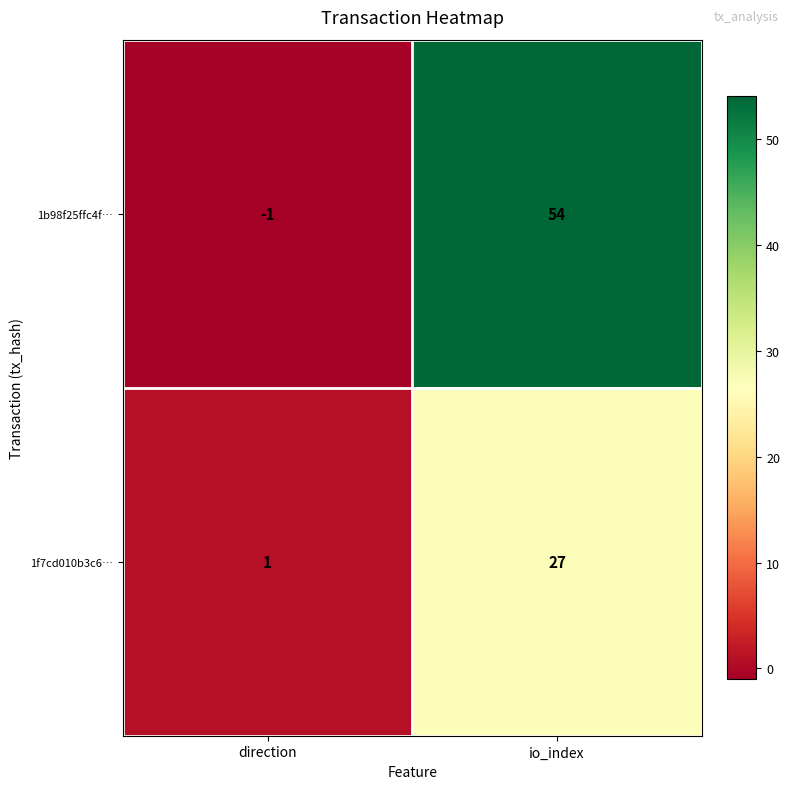

Reading left to right, list all the values displayed in this chart.

1b98f25ffc4f…: -1	54
1f7cd010b3c6…: 1	27